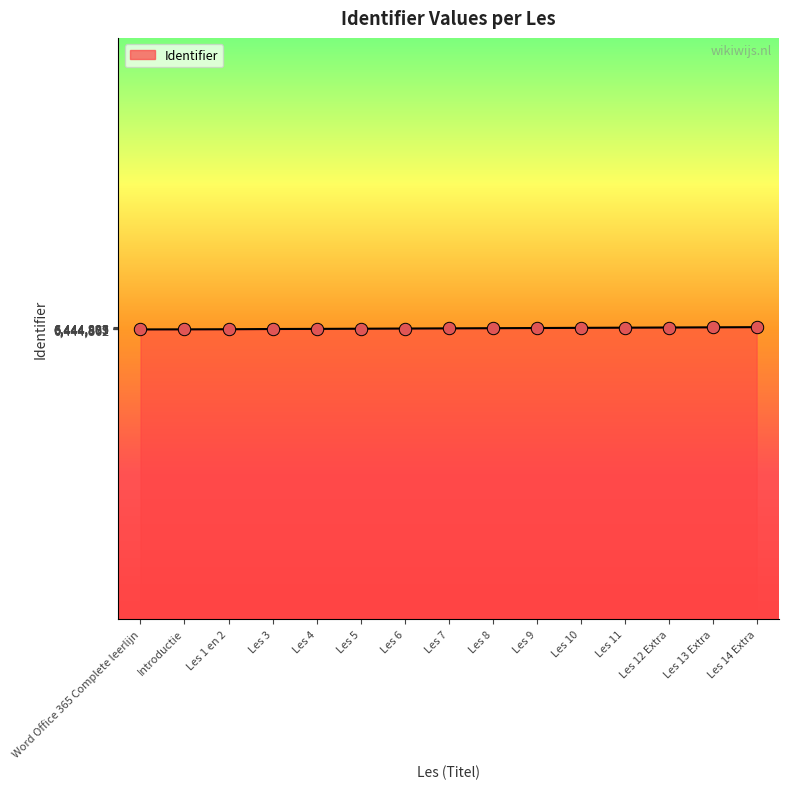

What is the ratio of the value at Introductie to the value at Les 5?

1.0